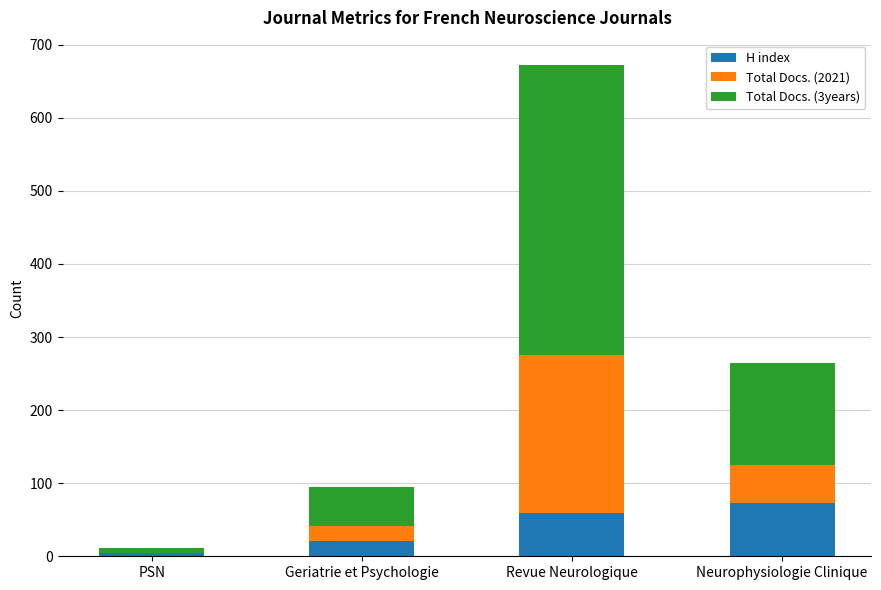

Does the chart contain stacked bars?

Yes